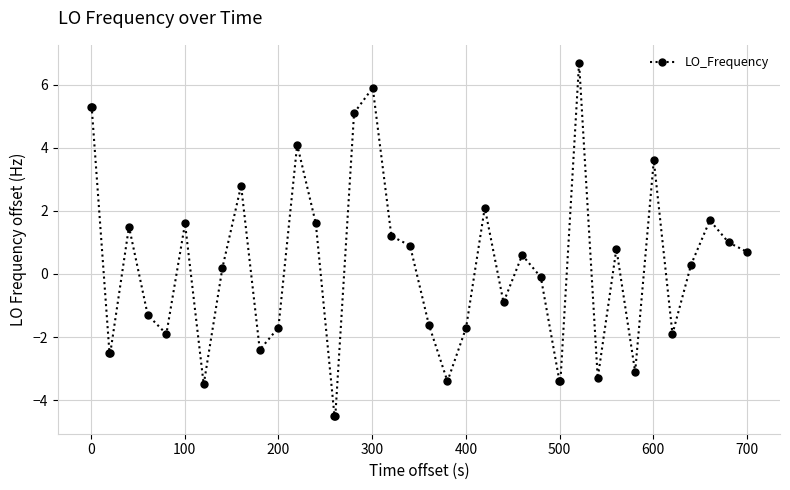

How many negative values are there?

19